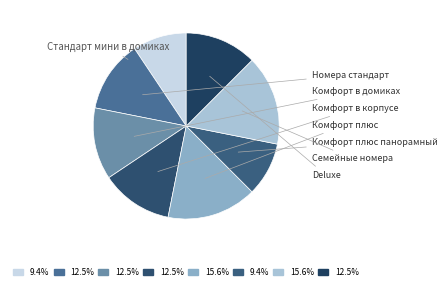

Rank the categories by value from lowest to highest.

Стандарт мини в домиках, Комфорт плюс панорамный, Номера стандарт, Комфорт в домиках, Комфорт в корпусе, Deluxe, Комфорт плюс, Семейные номера